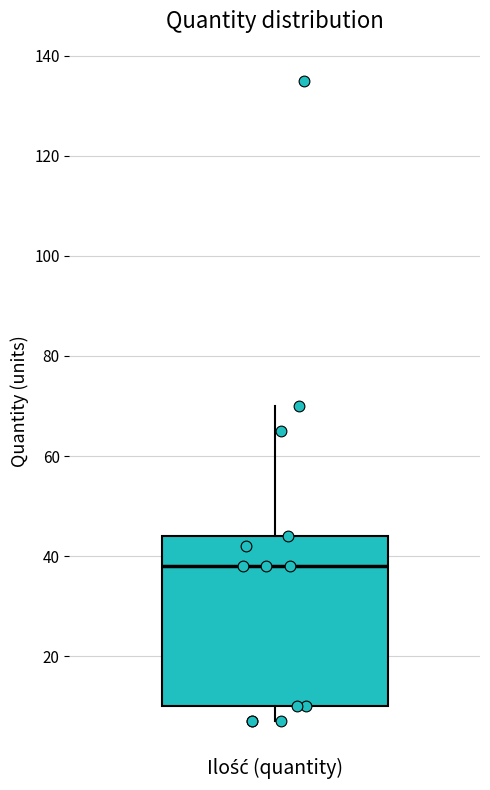

Transcribe this box plot: give where the median line is, the range the box spans, and where the two whiskers end, as read against the y-axis. The values are not printed on the chart, so give them approximately, as read against the axis.

median 38, box 10 to 44, whiskers 8 to 70